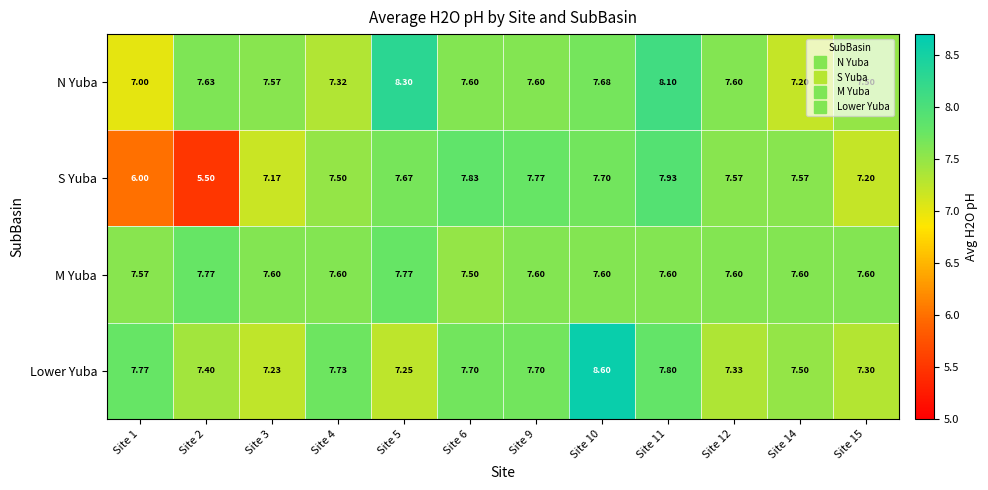

List the series in order of their peak value, highest first.

Lower Yuba, N Yuba, S Yuba, M Yuba